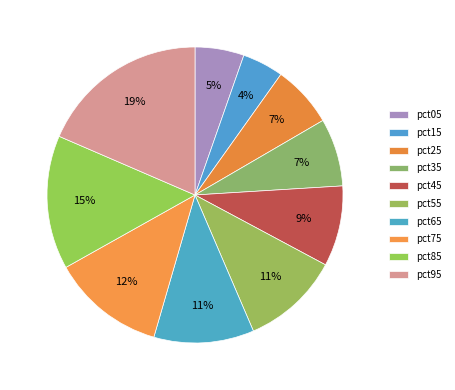

How many slices are in this pie chart?

10